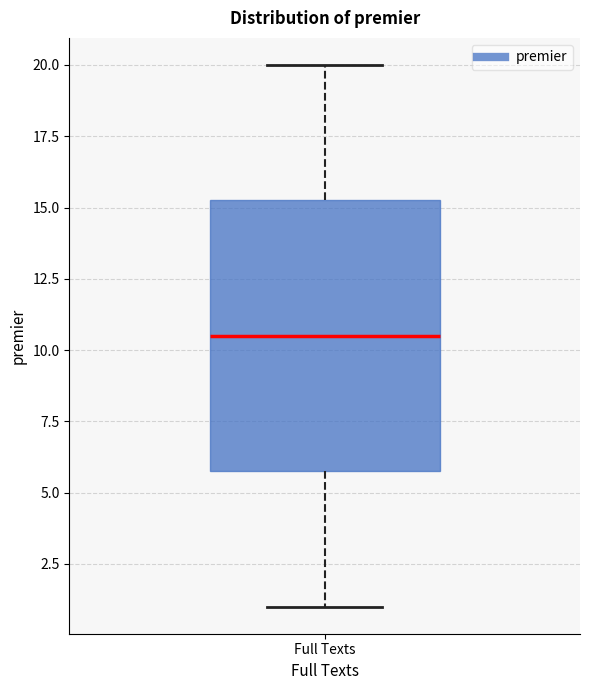

Read this box plot against the y-axis: the position of the median line, the range covered by the box, and the ends of both whiskers. The values are not printed on the chart, so give them approximately, as read against the axis.

median 10.5, box 6.0 to 15.5, whiskers 1.0 to 20.0